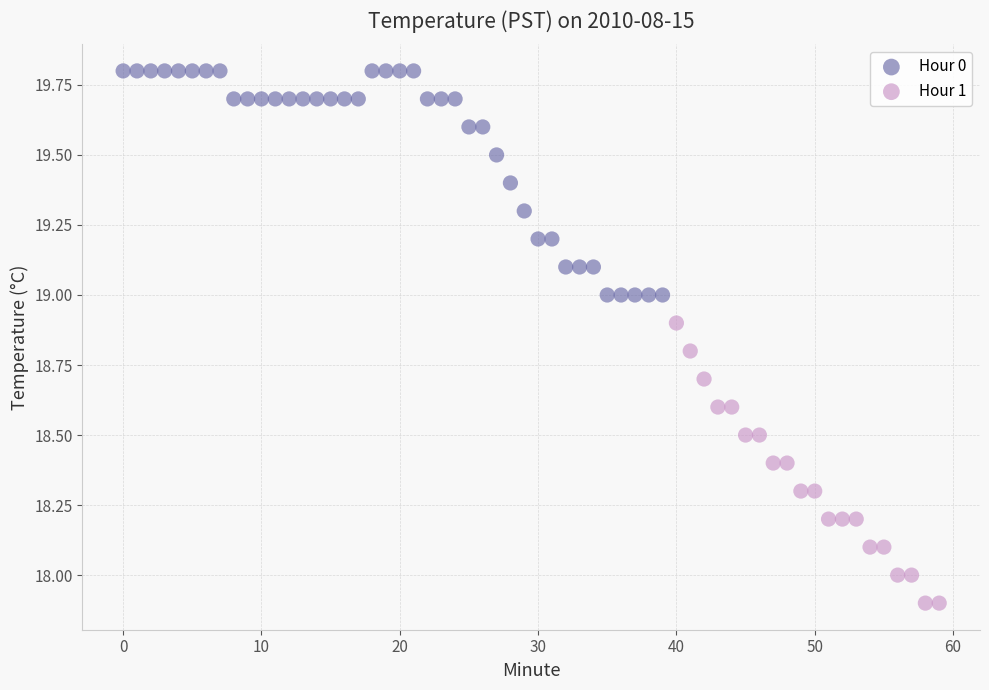

Which series contains the lowest Y value?

Hour 1